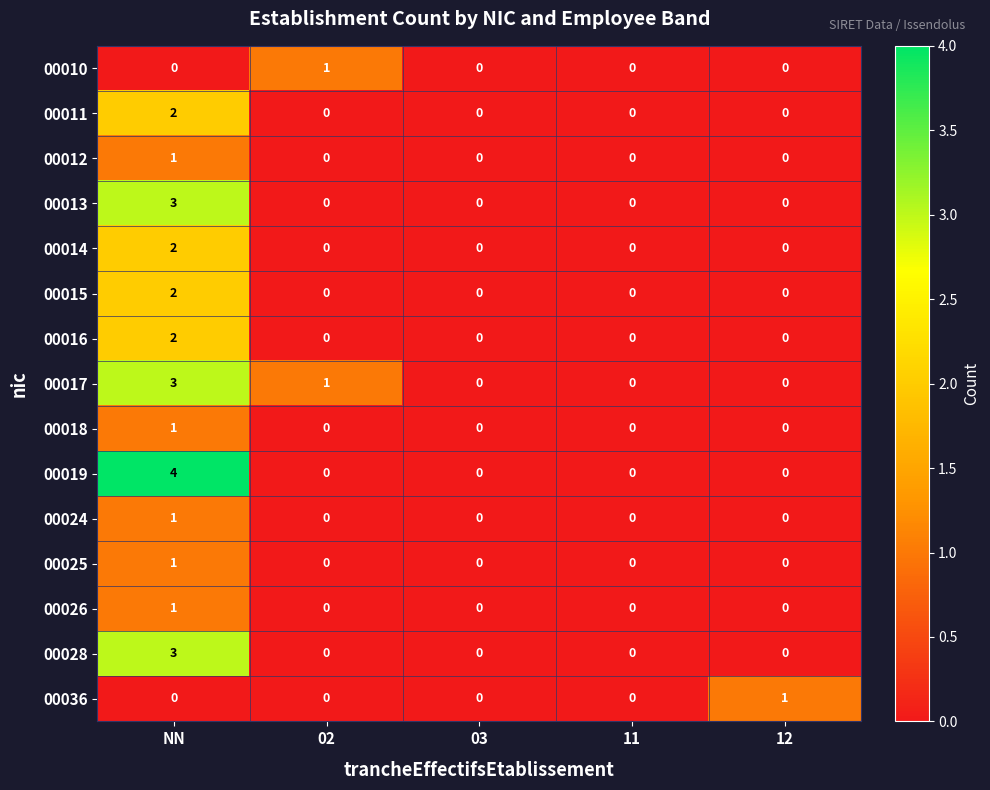

What is the greatest value displayed?

4